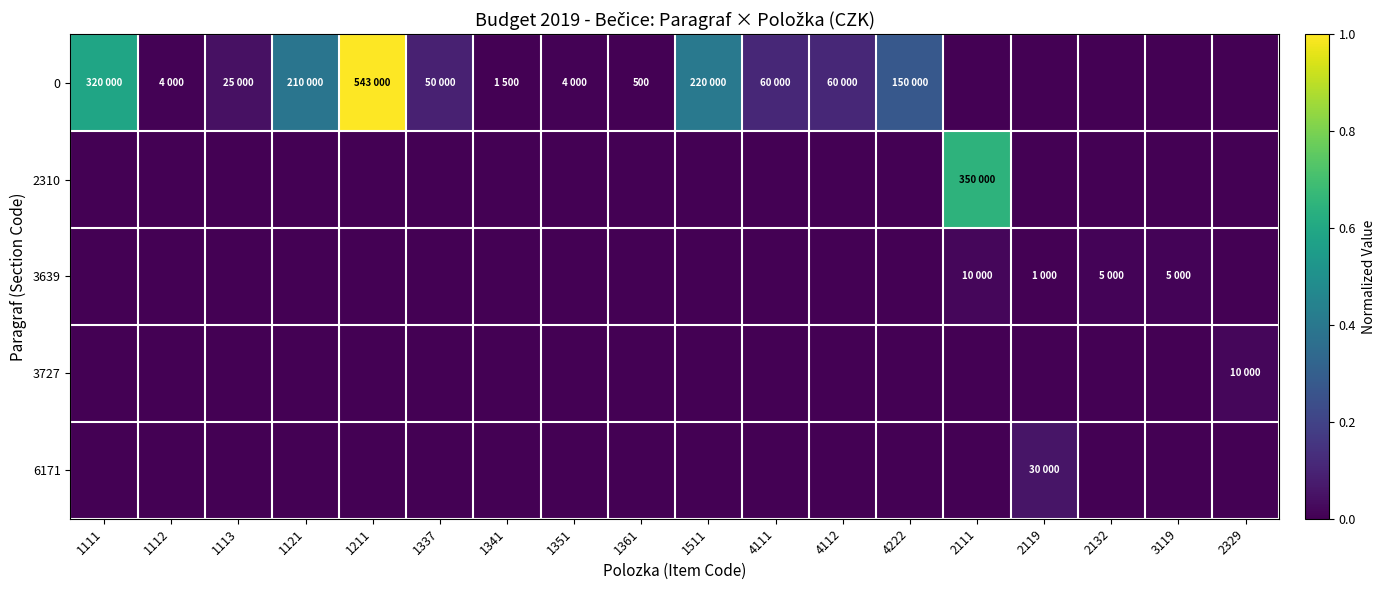

How many positive values does the 3727 series have?

1